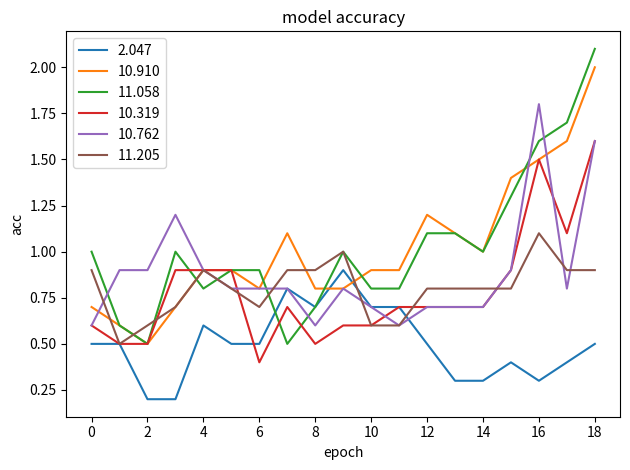

List the series in order of their peak value, highest first.

11.058, 10.910, 10.762, 10.319, 11.205, 2.047